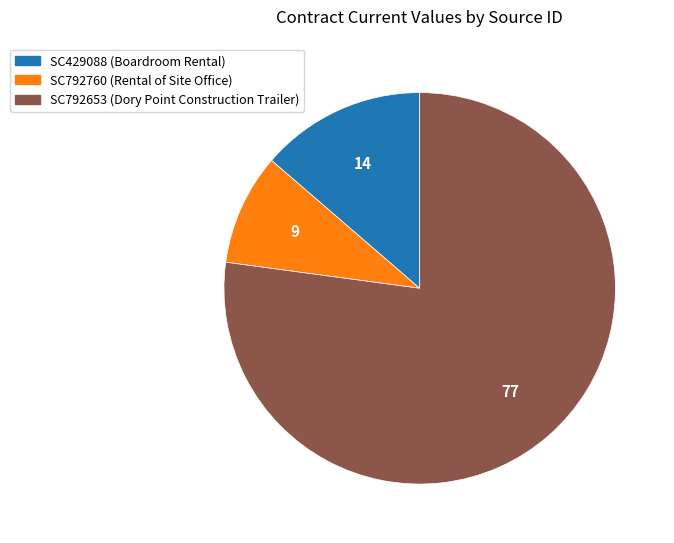

Which category accounts for the majority?

SC792653